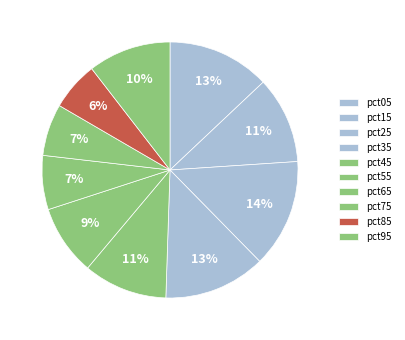

Count the number of slices in the pie.

10